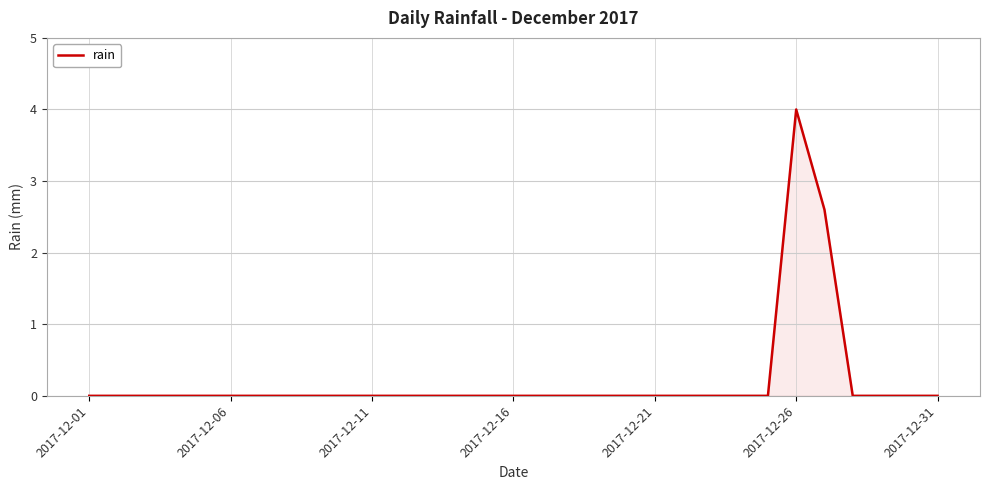

True or false: the data shows 0.0 at 2017-12-11.

True